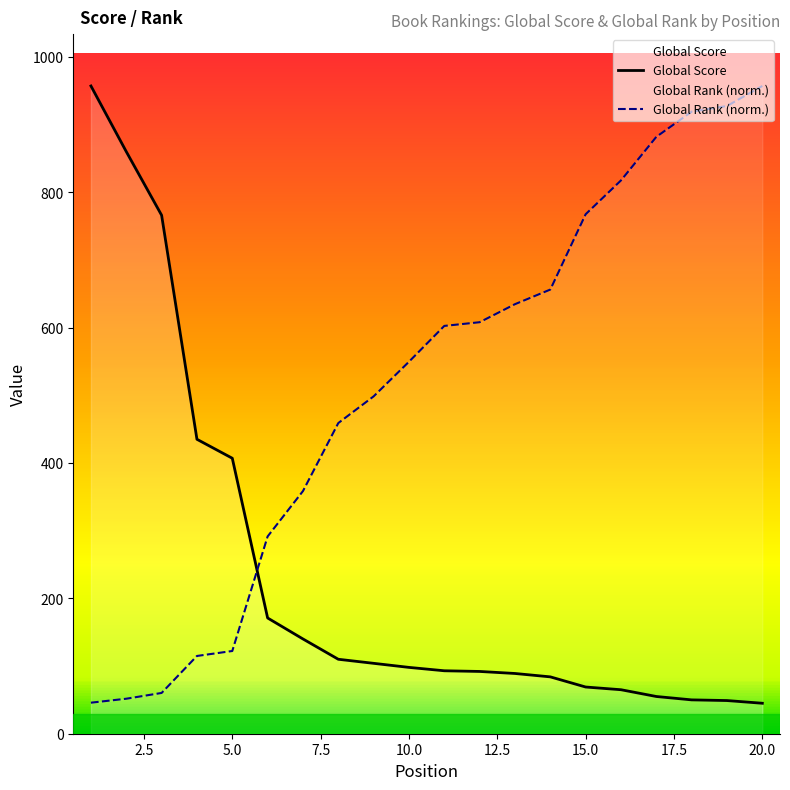

What is the value of the Global Rank (scaled) point at the 5th from the left?

122.2